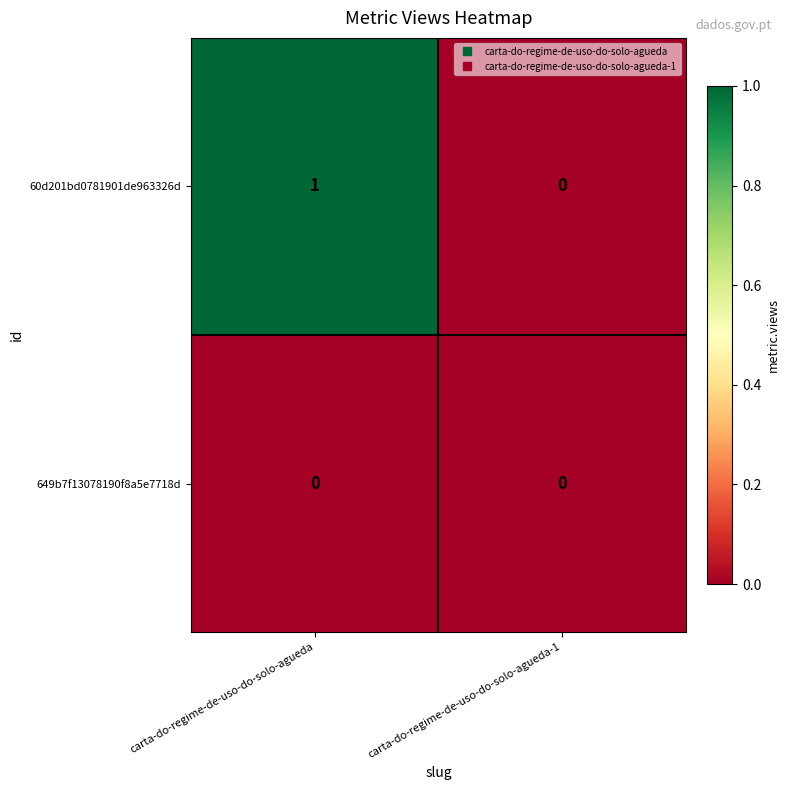

Which series changed the most between carta-do-regime-de-uso-do-solo-agueda and carta-do-regime-de-uso-do-solo-agueda-1?

60d201bd0781901de963326d